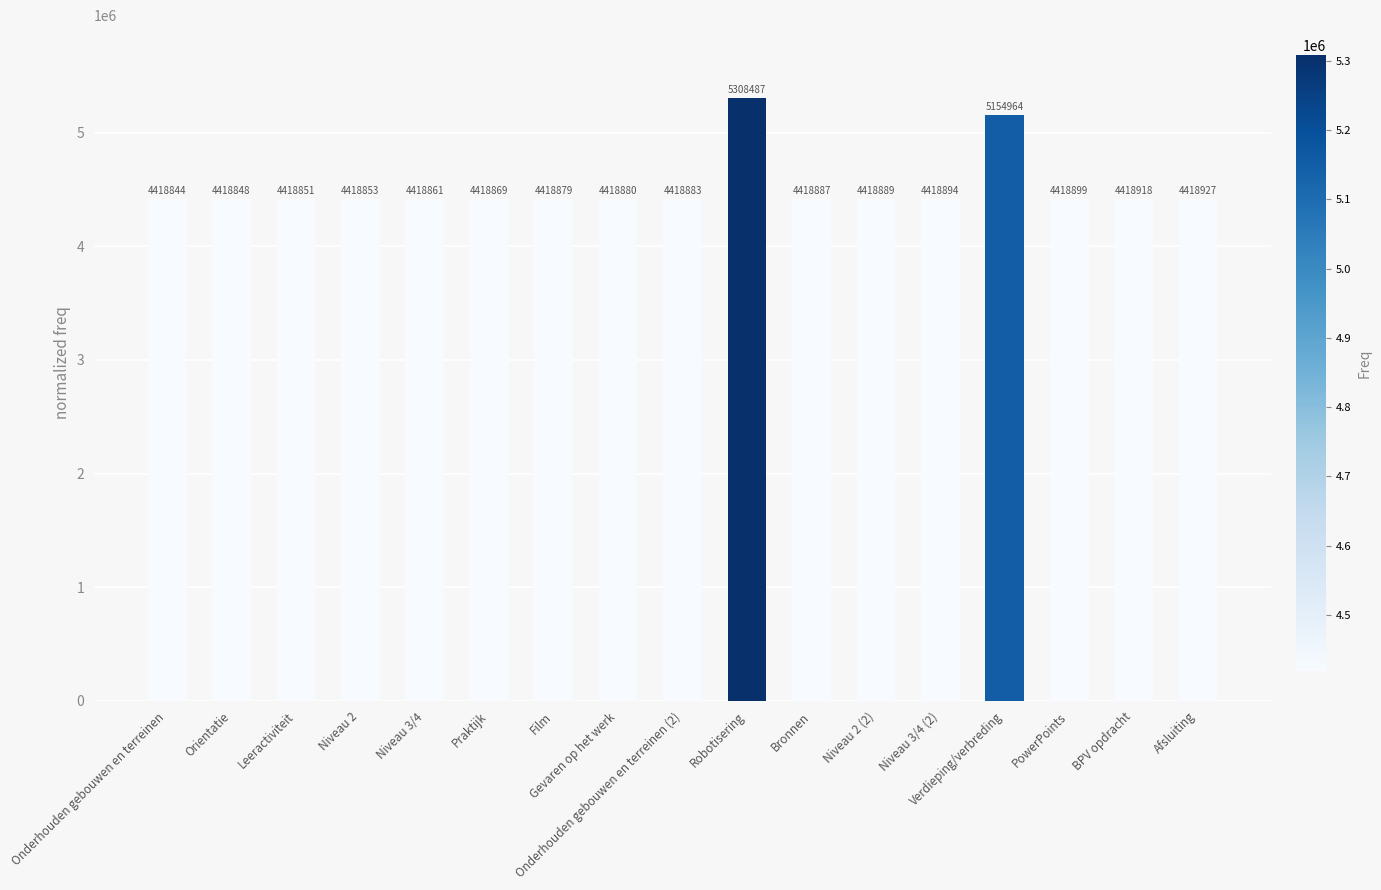

What is the average value?

4514508